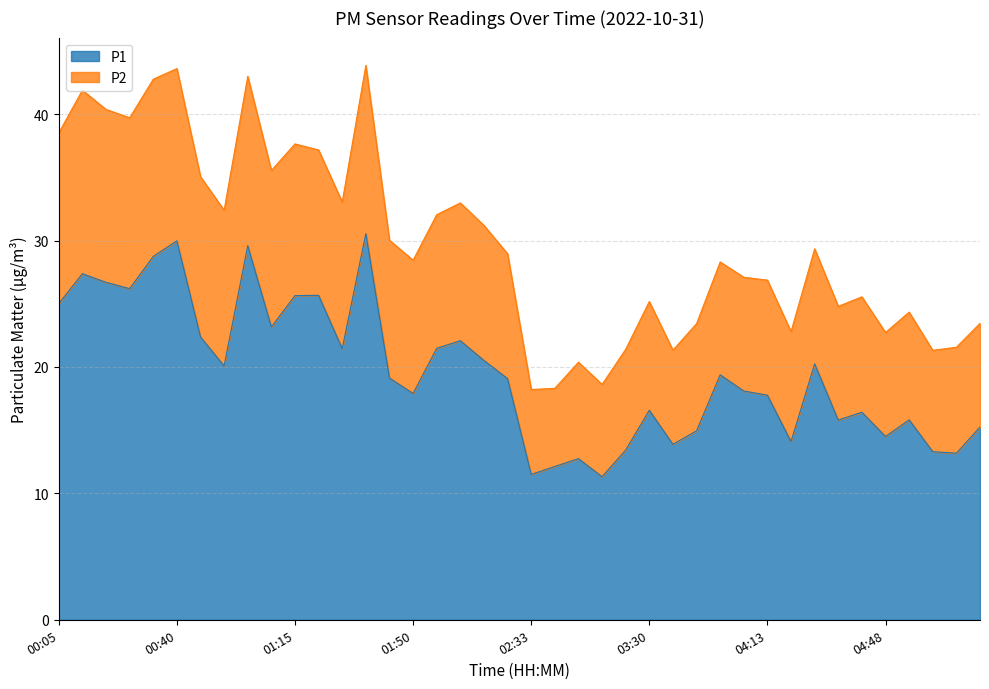

Read the value at 01:22.

25.7